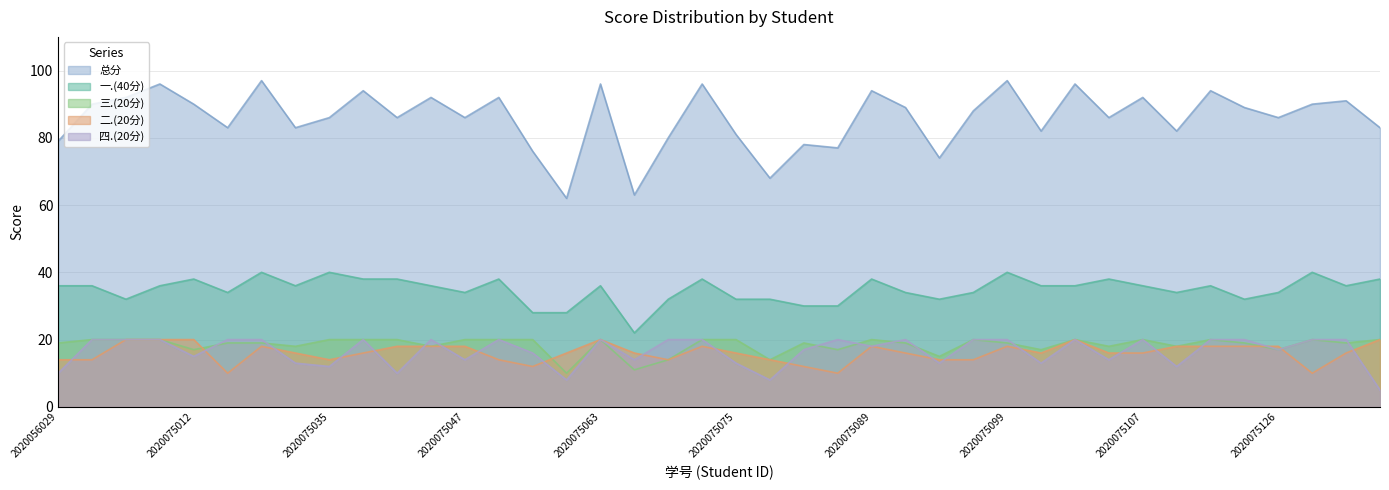

Does the chart display data point markers on the line(s)?

No